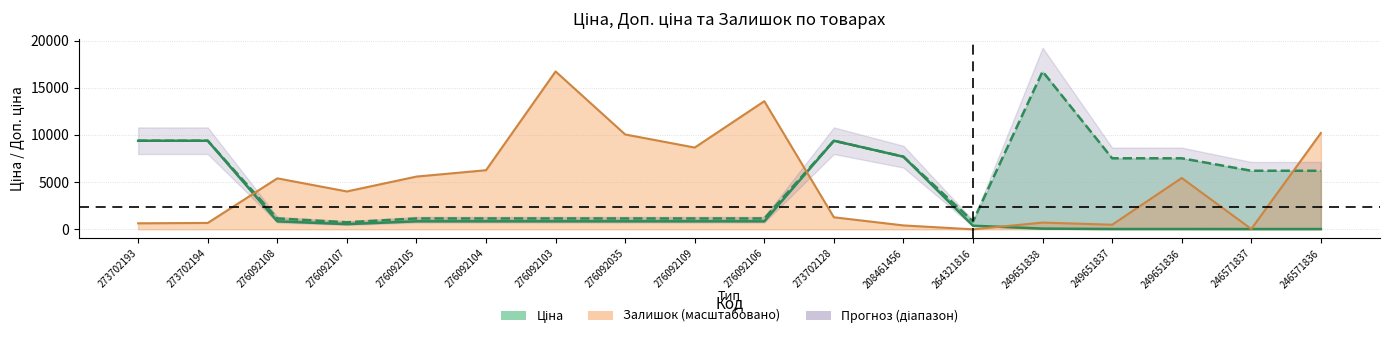

Where is the first local maximum?

273702128